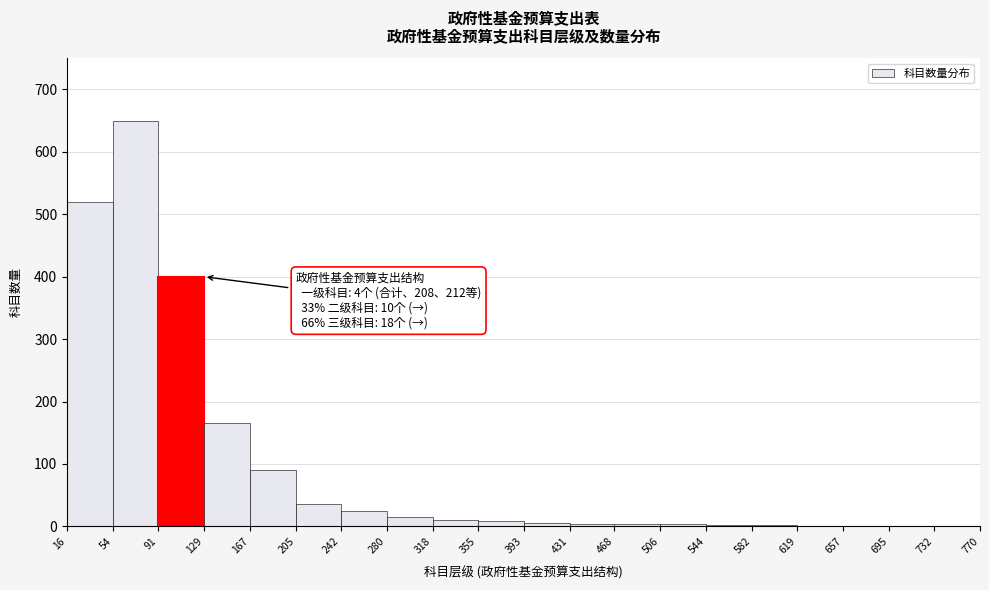

Over which range of the x-axis is the bar tallest?

54 to 91